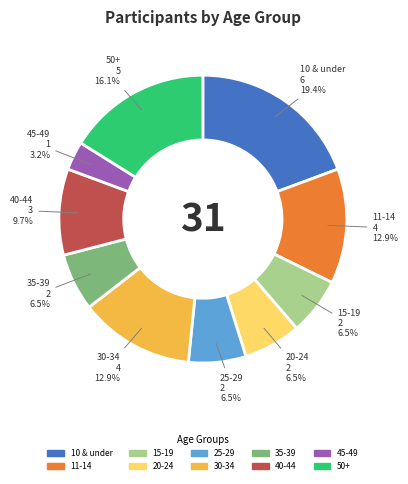

Does 35-39 account for over 50% of the chart?

No